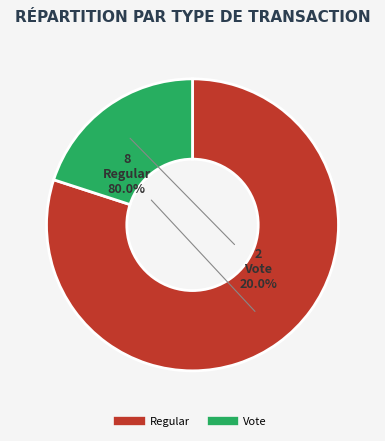

Combined, what portion of the pie is Regular and Vote?

100.0%